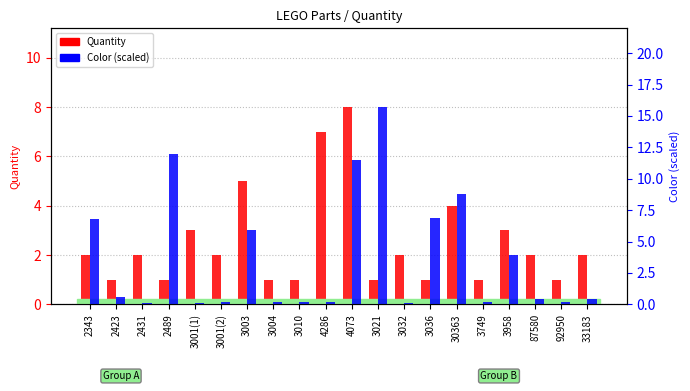

What is the sum of all Quantity values?

50.0